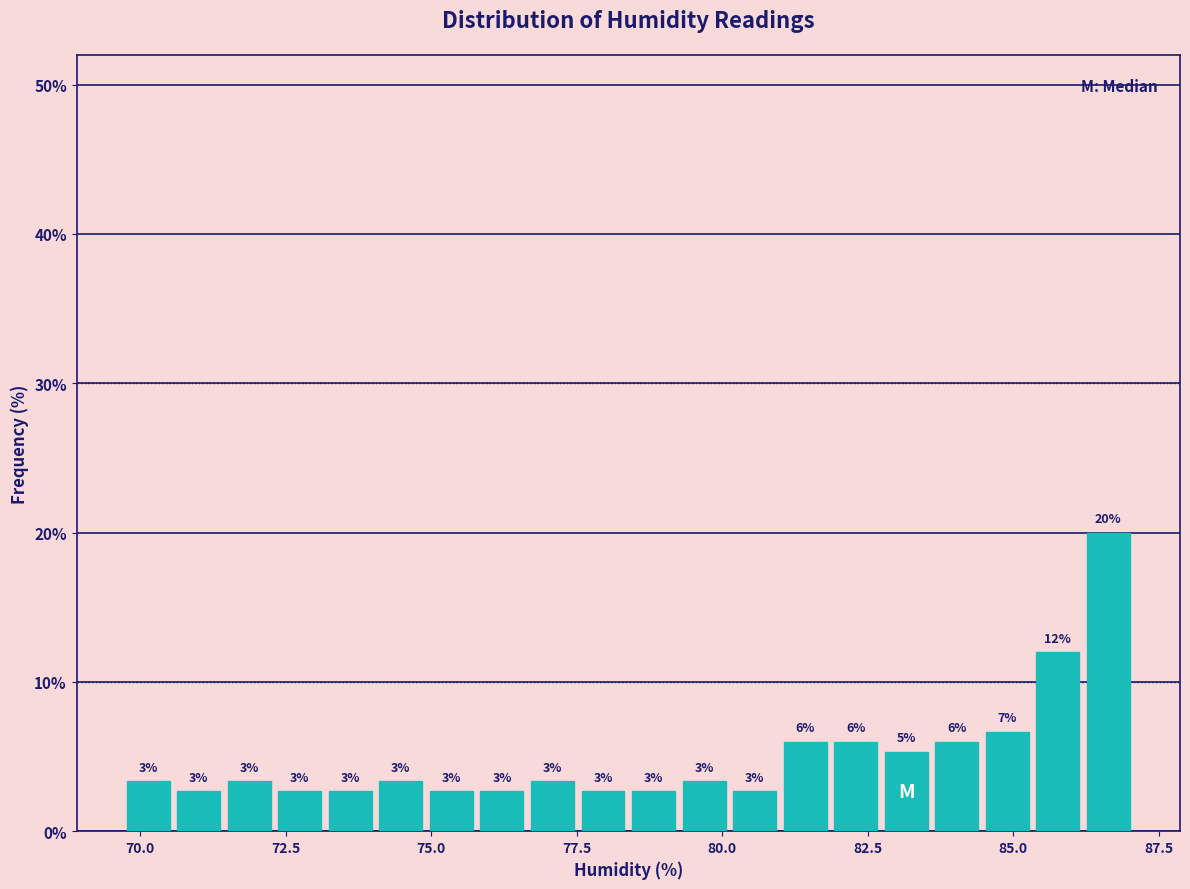

Around what value on the x-axis is the tallest bar? Give the approximate position of its centre, as read against the axis.

86.5